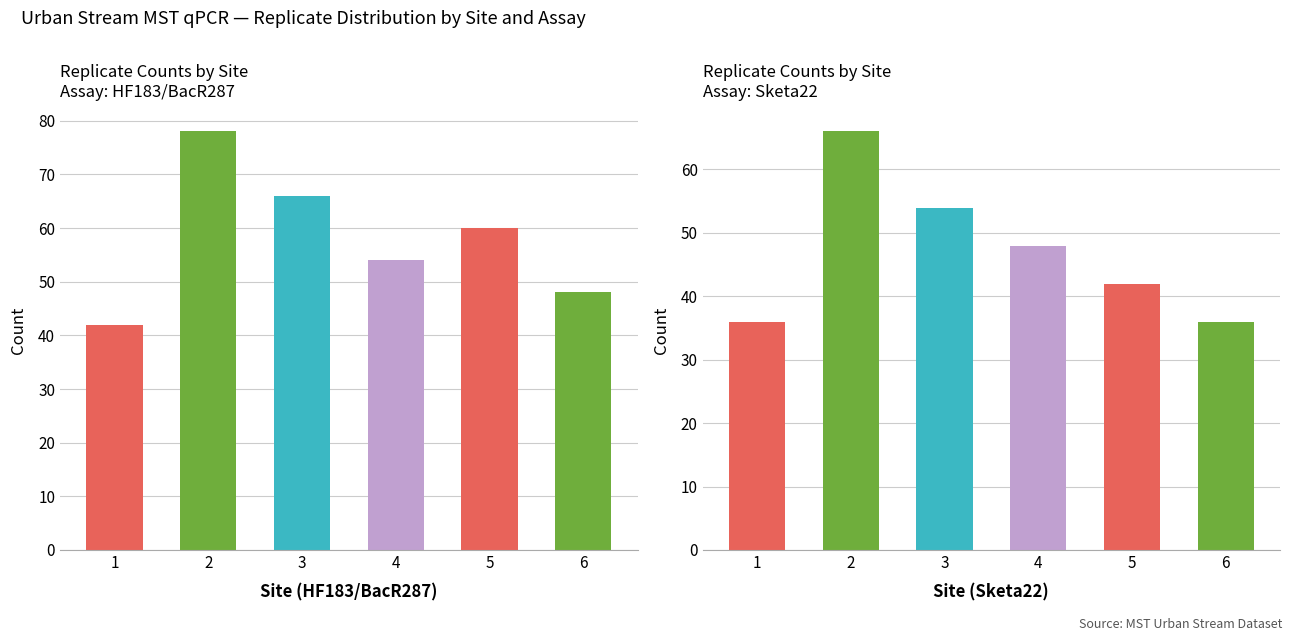

The value at 3 is 30. True or false?

False